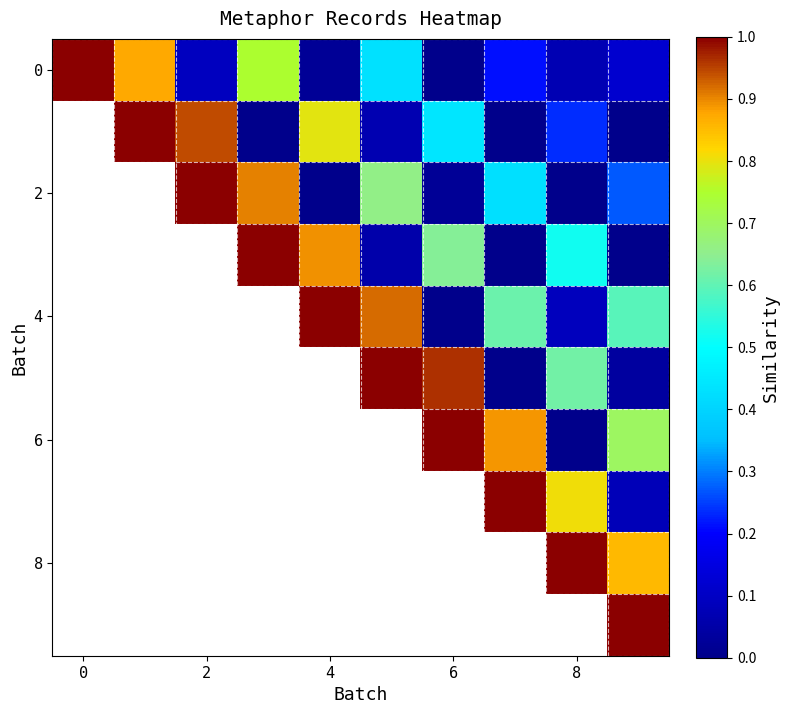

At how many categories does at least one series exceed 0?

10